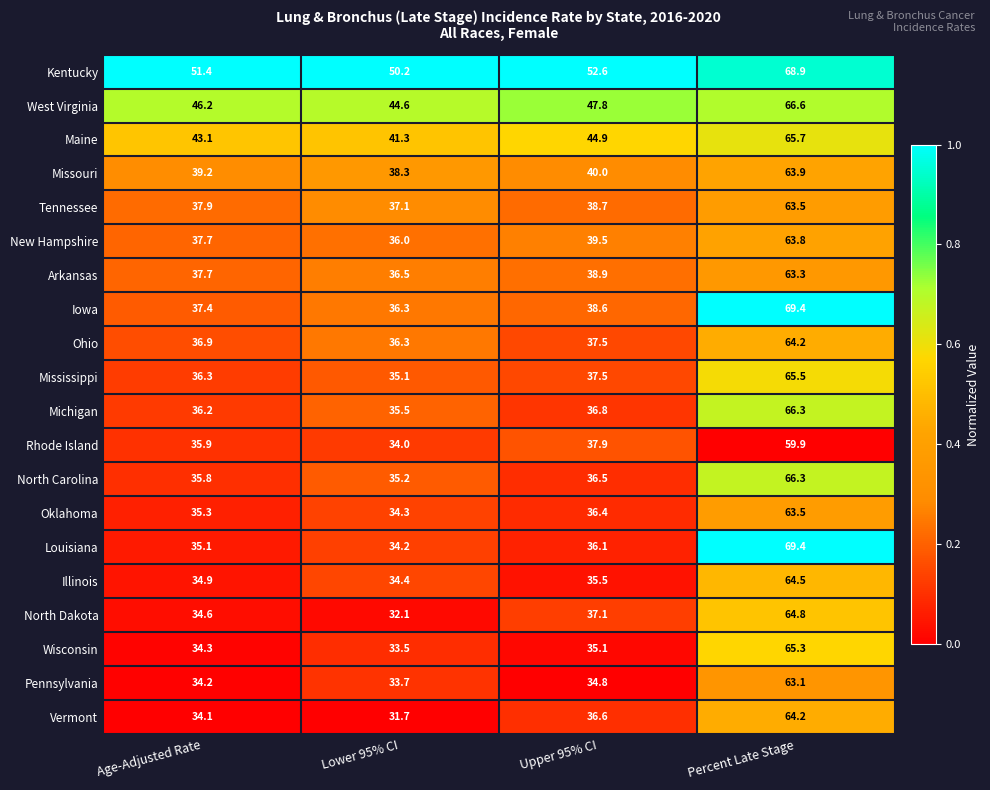

The value of Wisconsin at Age-Adjusted Rate is 34.3. True or false?

True